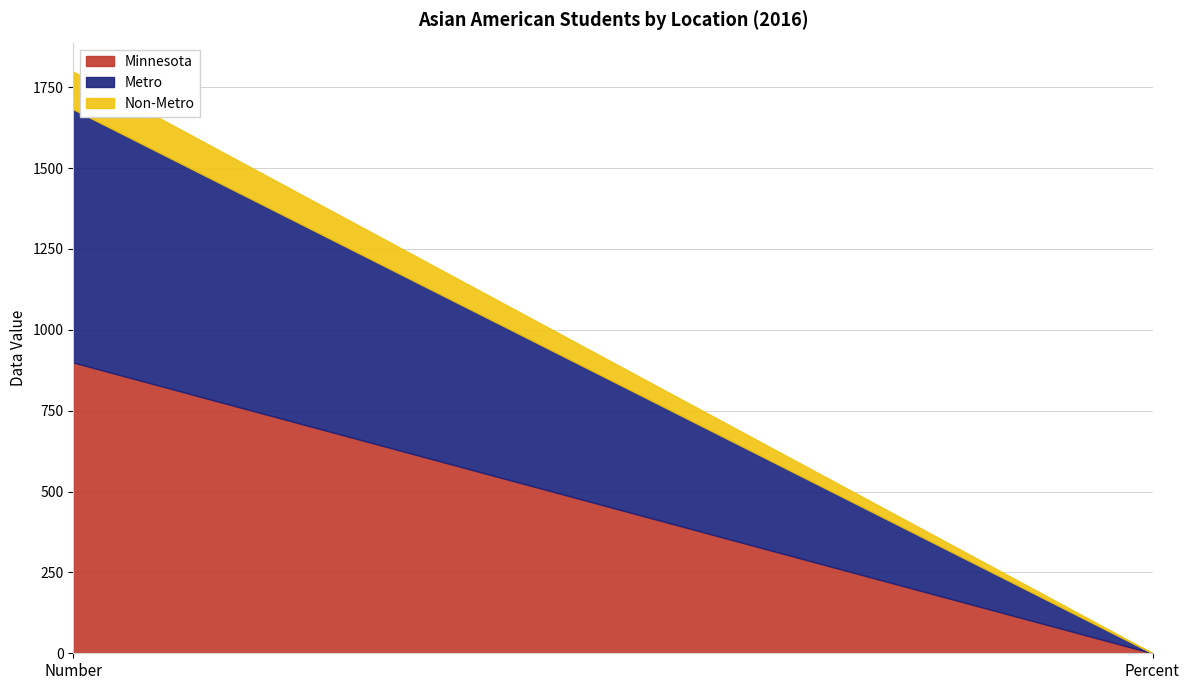

At which label does Non-Metro reach its peak?

Number